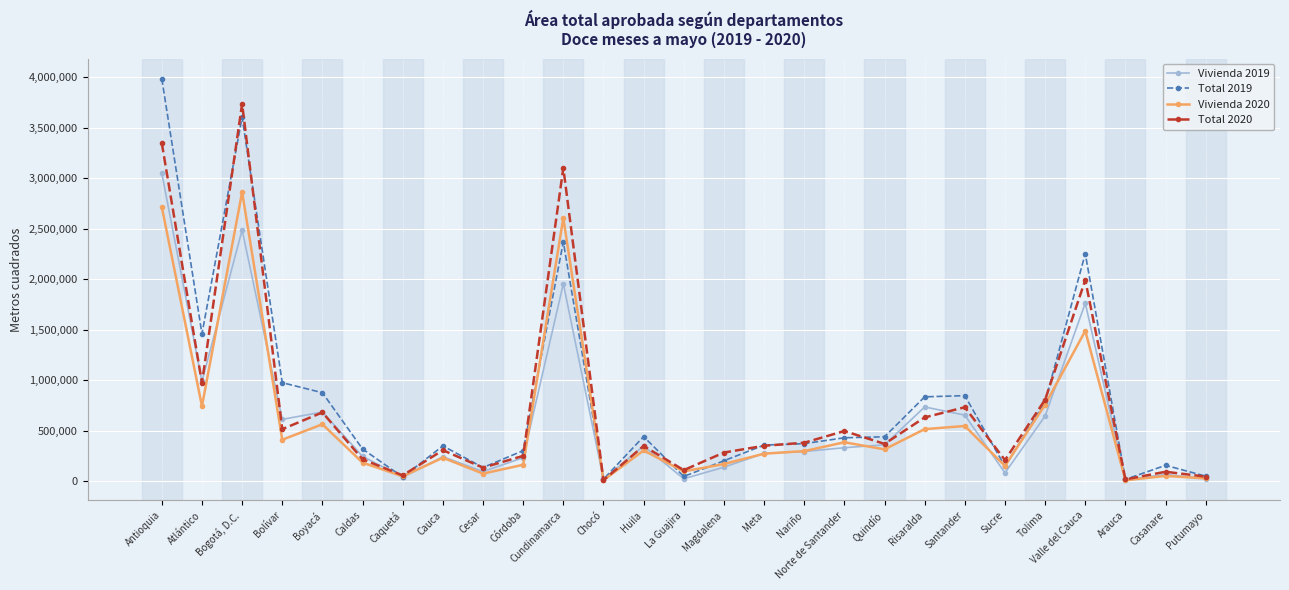

What is the greatest value displayed?

3984653